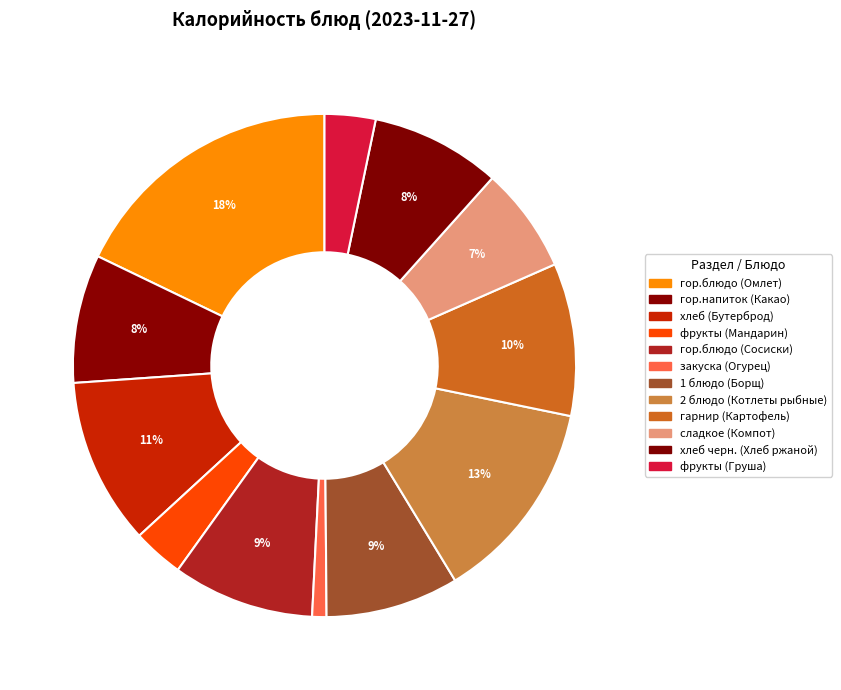

Is there any slice that represents more than half of the pie?

No